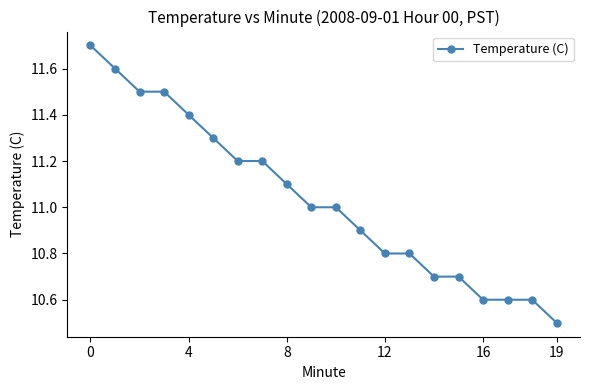

What is the difference between the second highest and minimum values?

1.1